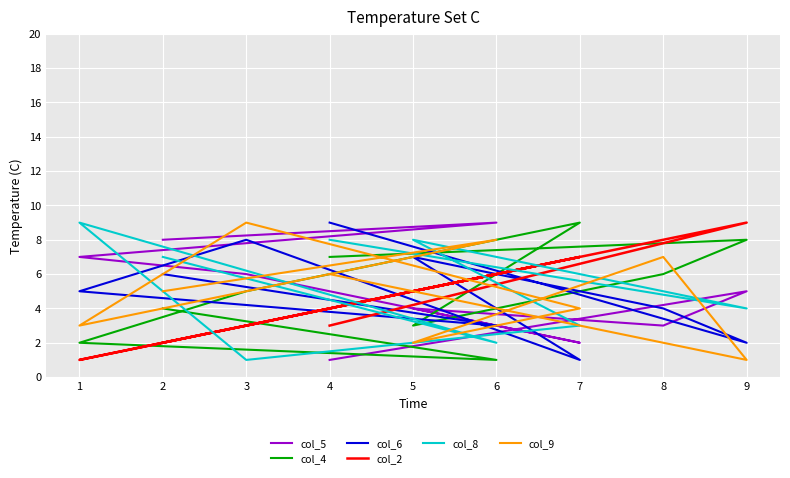

What is the difference between the maximum and second lowest values in the col_2 series?

7